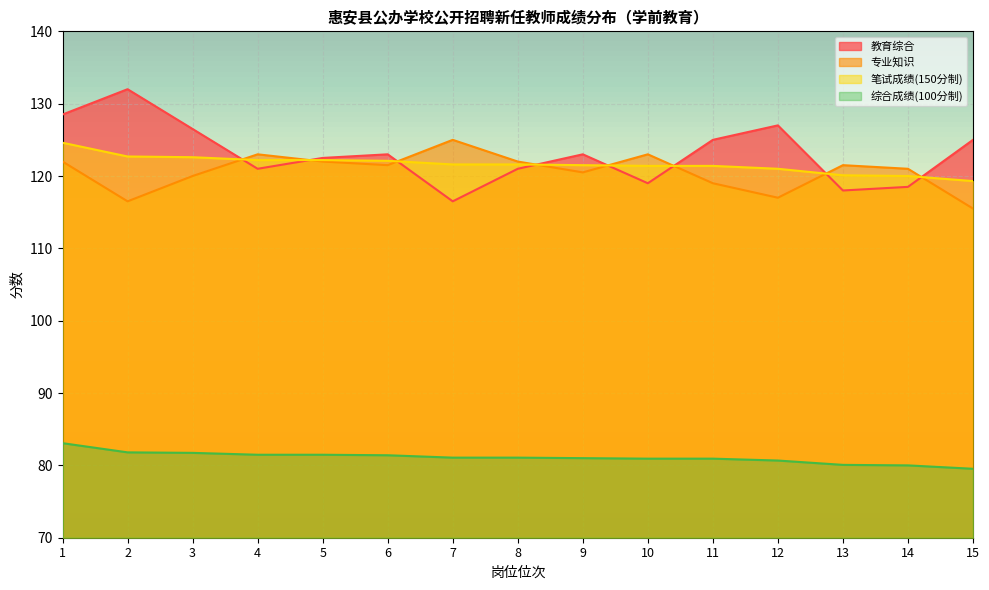

What is the value of the 教育综合 point at the 15th from the left?

125.0